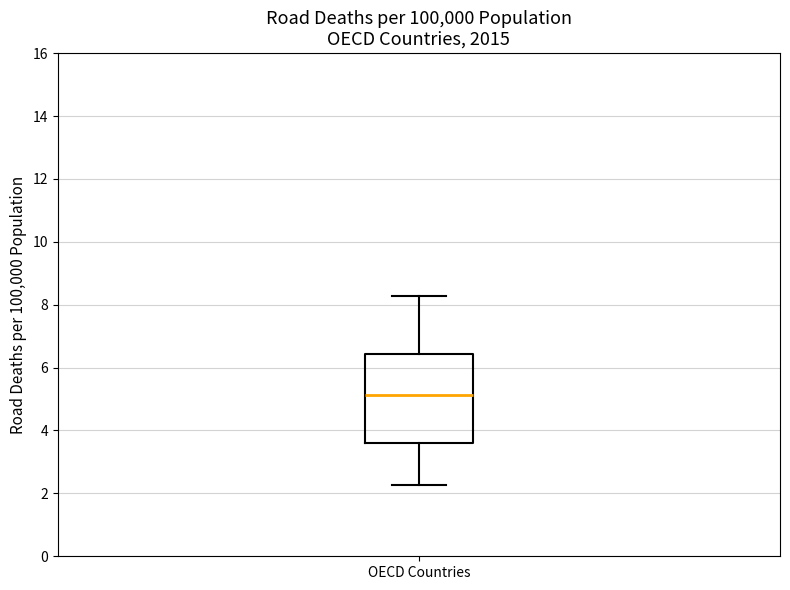

Transcribe this box plot: give where the median line is, the range the box spans, and where the two whiskers end, as read against the y-axis. The values are not printed on the chart, so give them approximately, as read against the axis.

median 5.2, box 3.6 to 6.4, whiskers 2.2 to 8.2